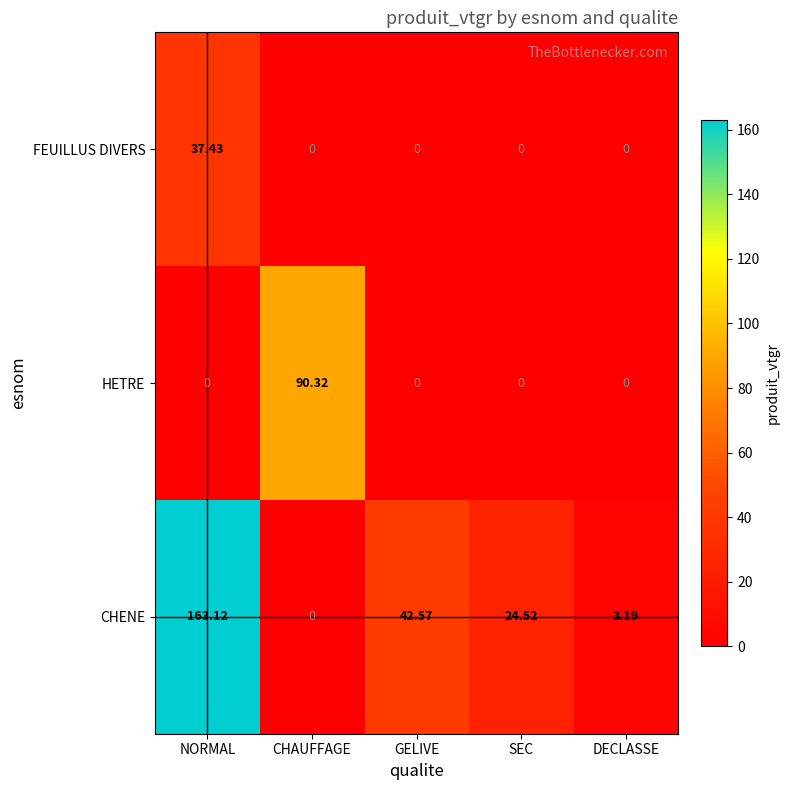

Rank the series by their maximum value, from highest to lowest.

CHENE, HETRE, FEUILLUS DIVERS